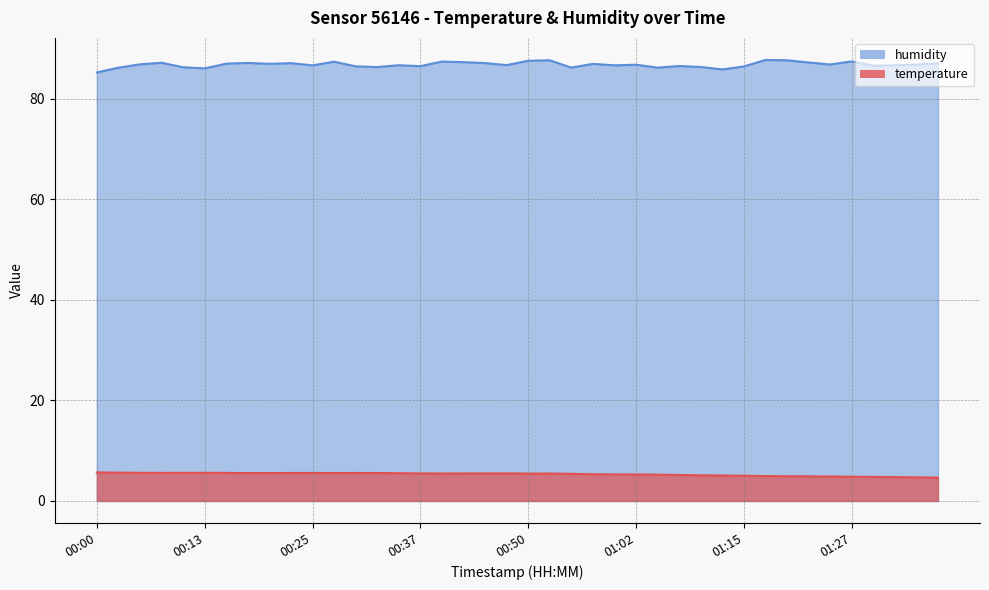

Which series has the widest spread of values?

humidity